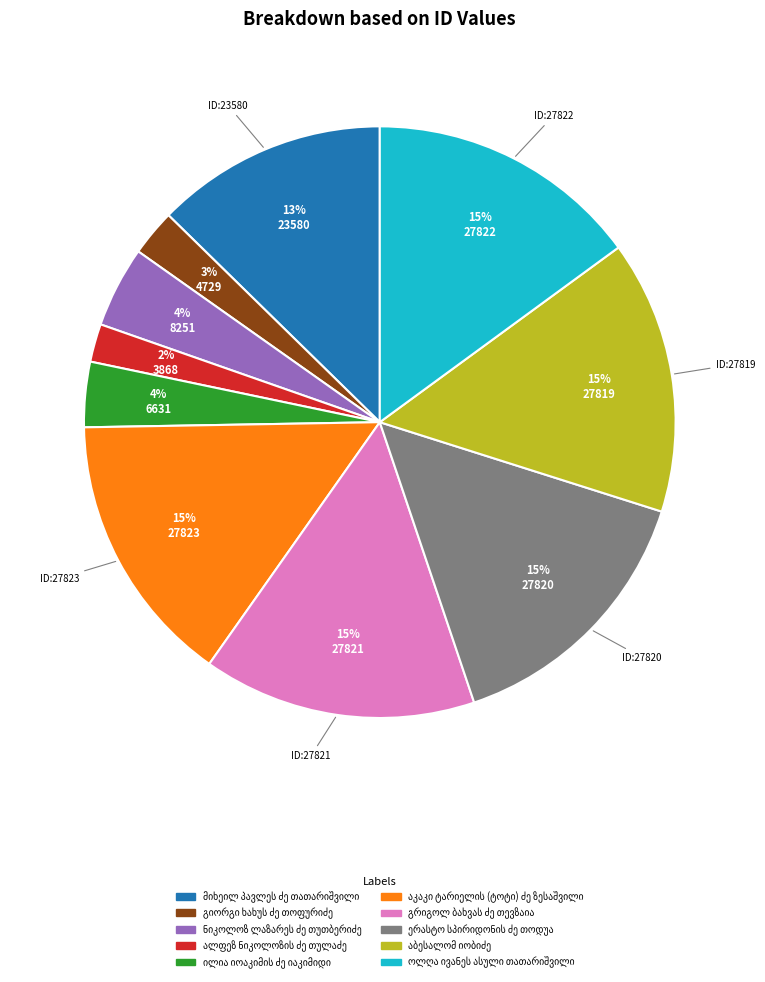

To the nearest percent, what is the difference between the largest and smallest slice percentages?

13%